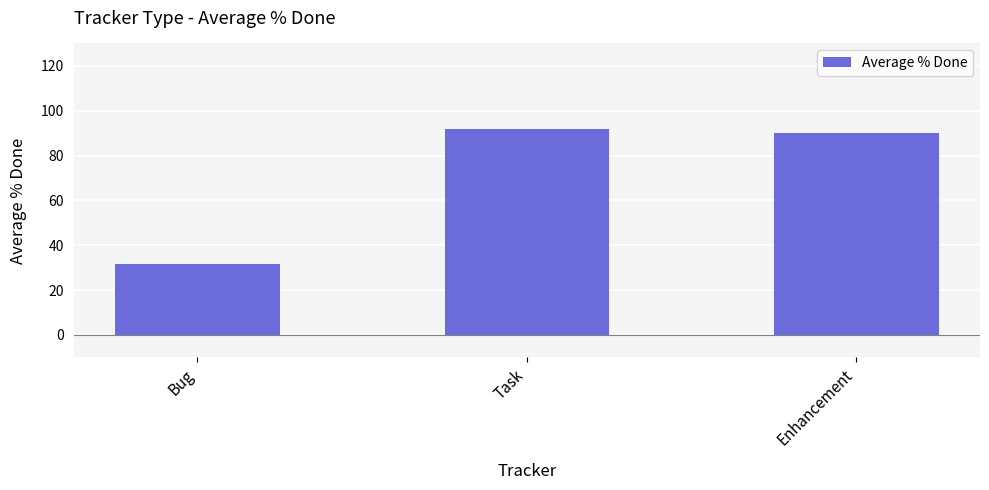

Does the chart contain any negative values?

No